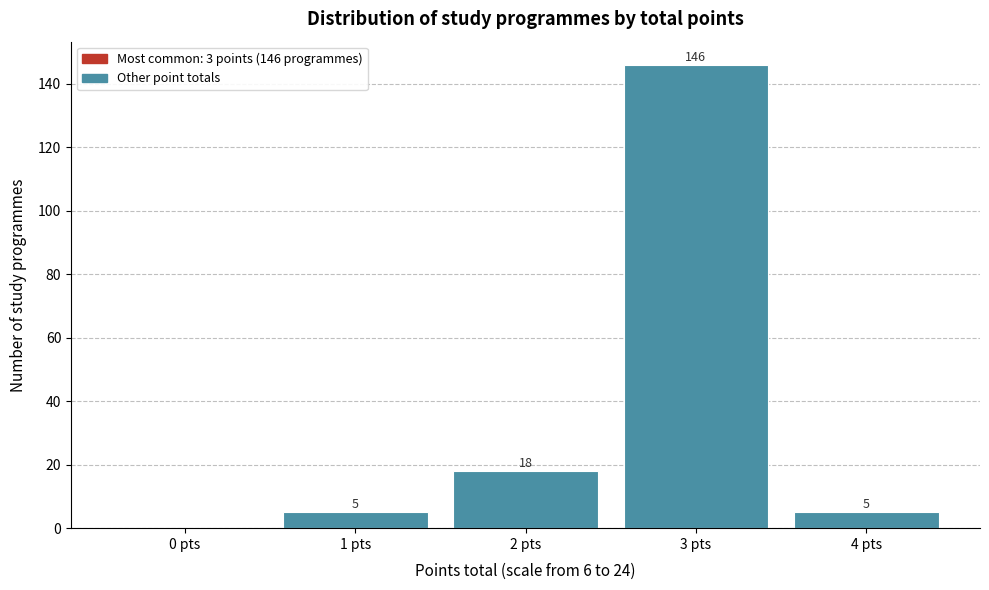

Reading left to right, list all the values displayed in this chart.

0 pts=0	1 pts=5	2 pts=18	3 pts=146	4 pts=5